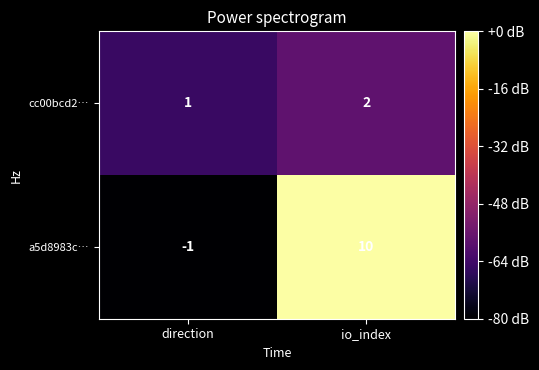

Which series has the largest range (max minus min)?

a5d8983c…